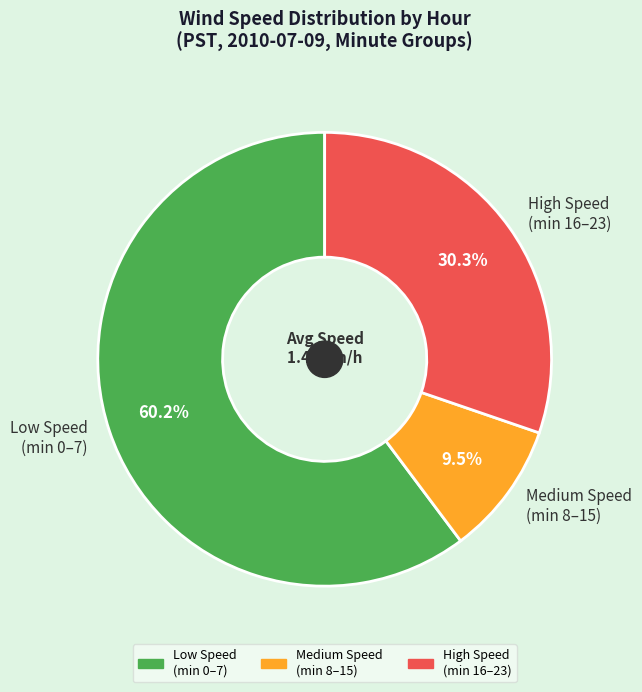

Does Low Speed (min 0–7) account for over 50% of the chart?

Yes